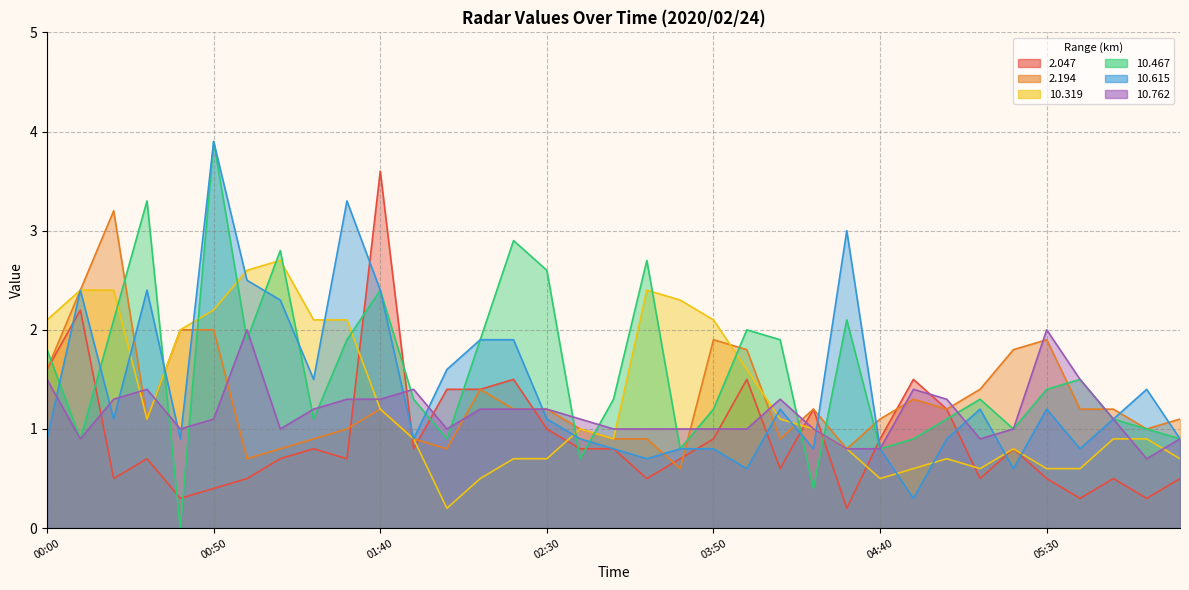

What are all the series names shown in the legend?

  2.047,   2.194,  10.319,  10.467,  10.615,  10.762